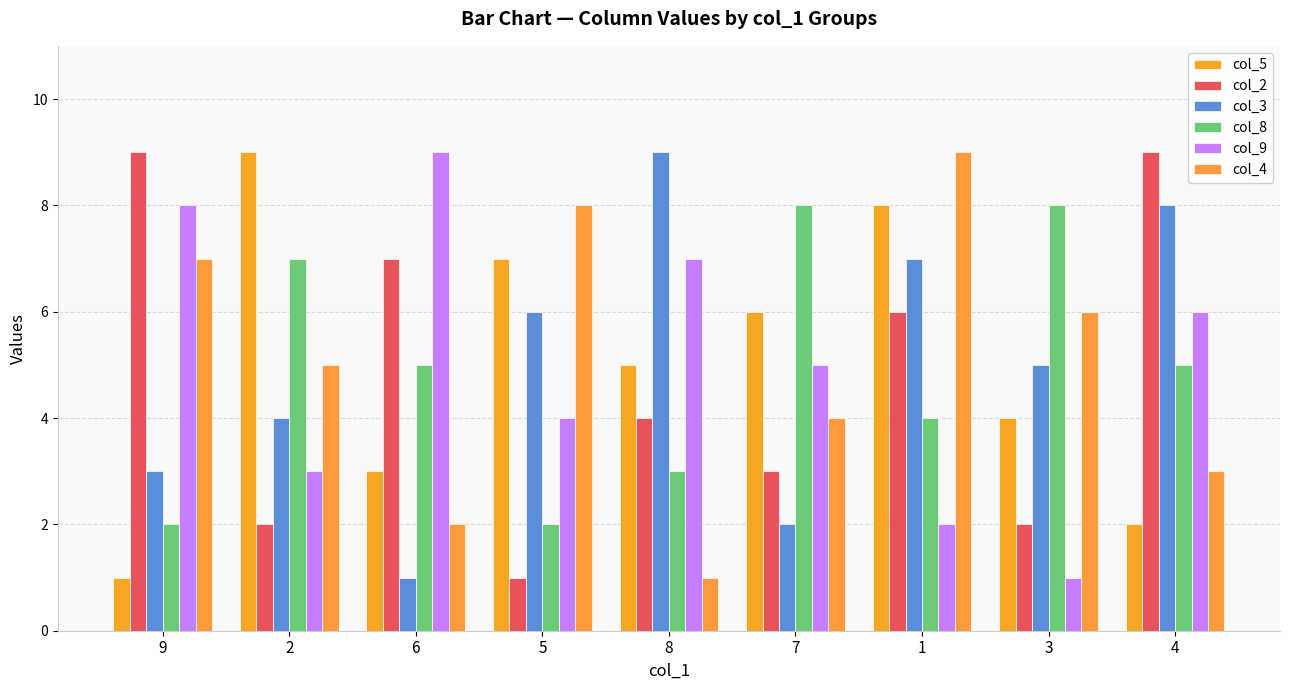

How many categories are shown in the chart?

9